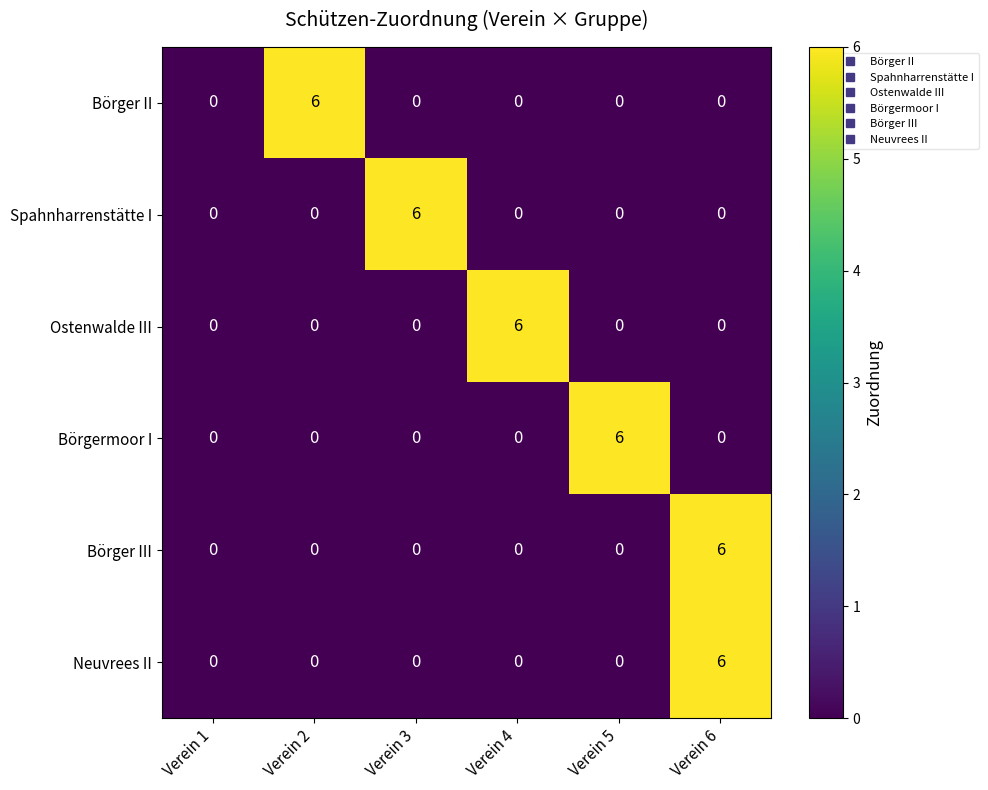

The Ostenwalde III series shows 3 at Verein 3. True or false?

False